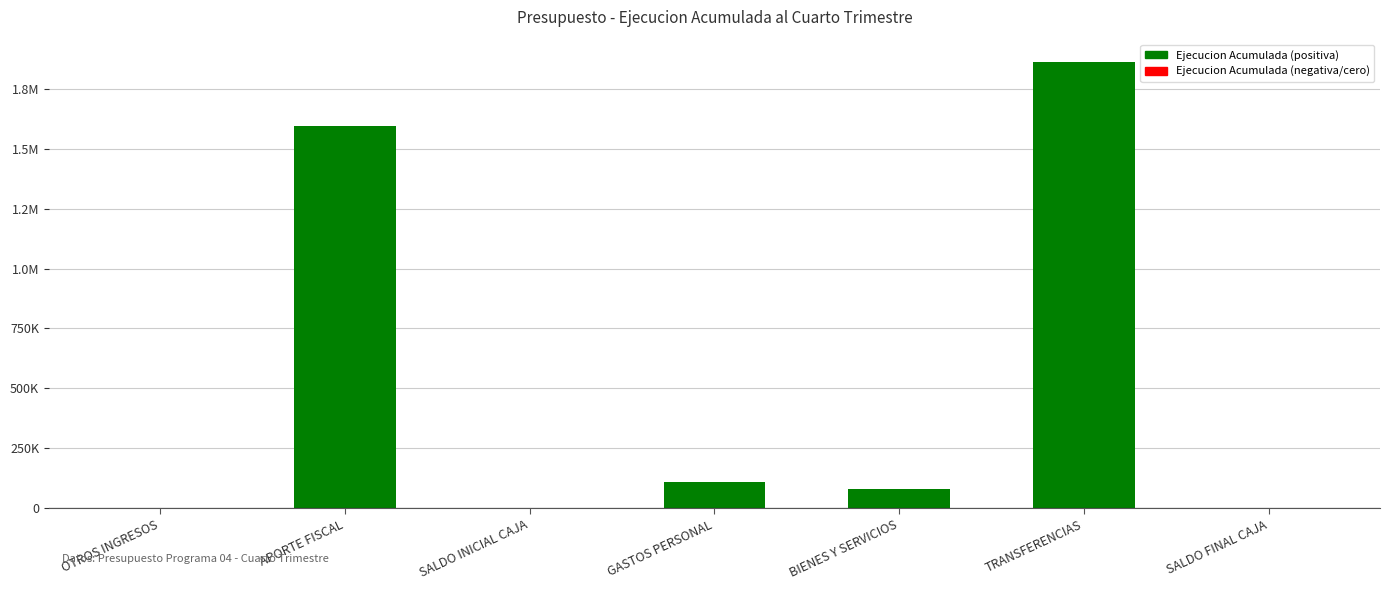

Are the bars horizontal?

No